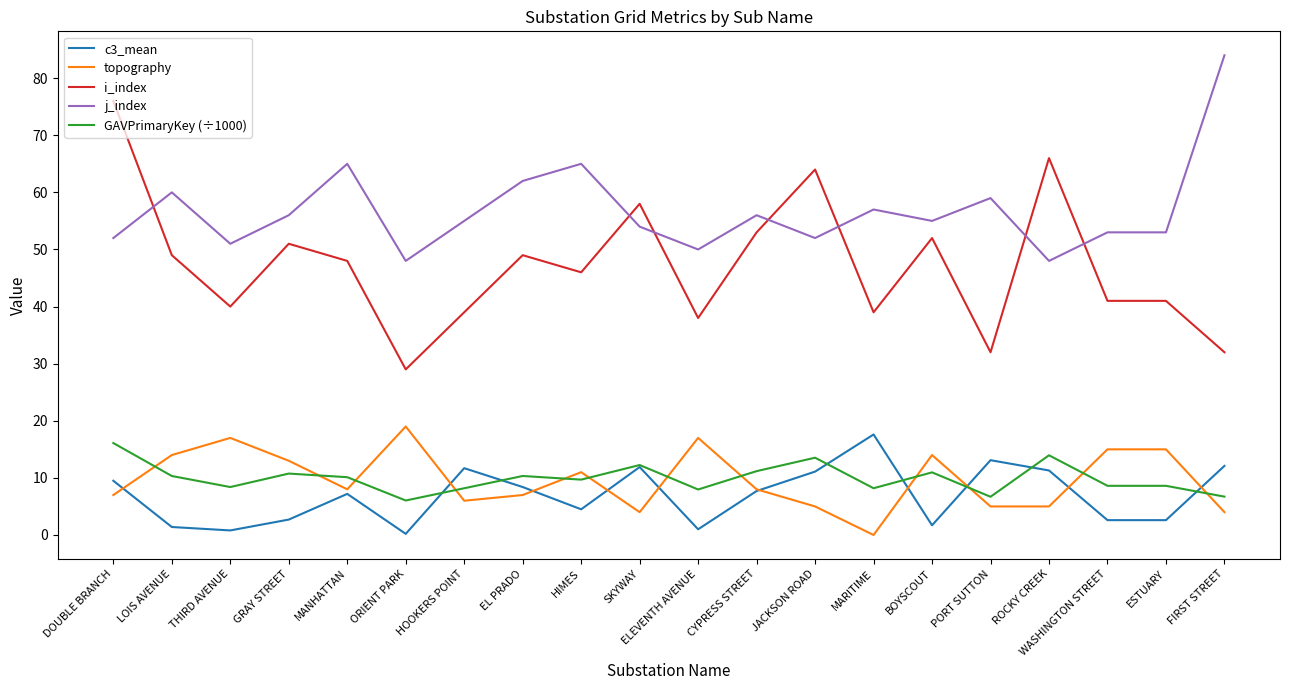

True or false: j_index and GAVPrimaryKey (÷1000) intersect in this chart.

False